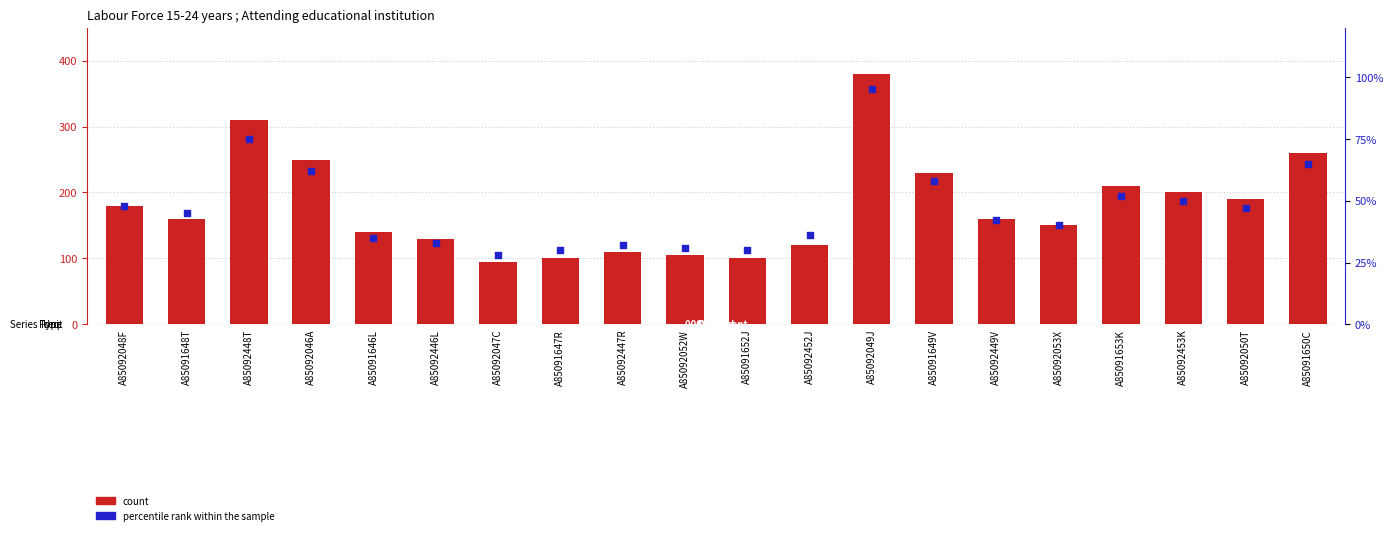

Which series reaches the maximum Y coordinate?

count